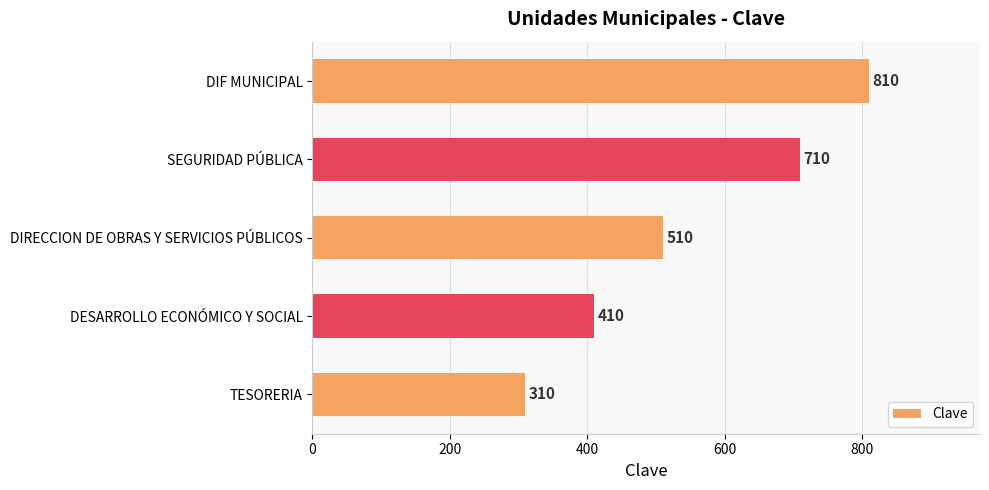

What is the difference between the values at DIRECCION DE OBRAS Y SERVICIOS PÚBLICOS and DESARROLLO ECONÓMICO Y SOCIAL?

100